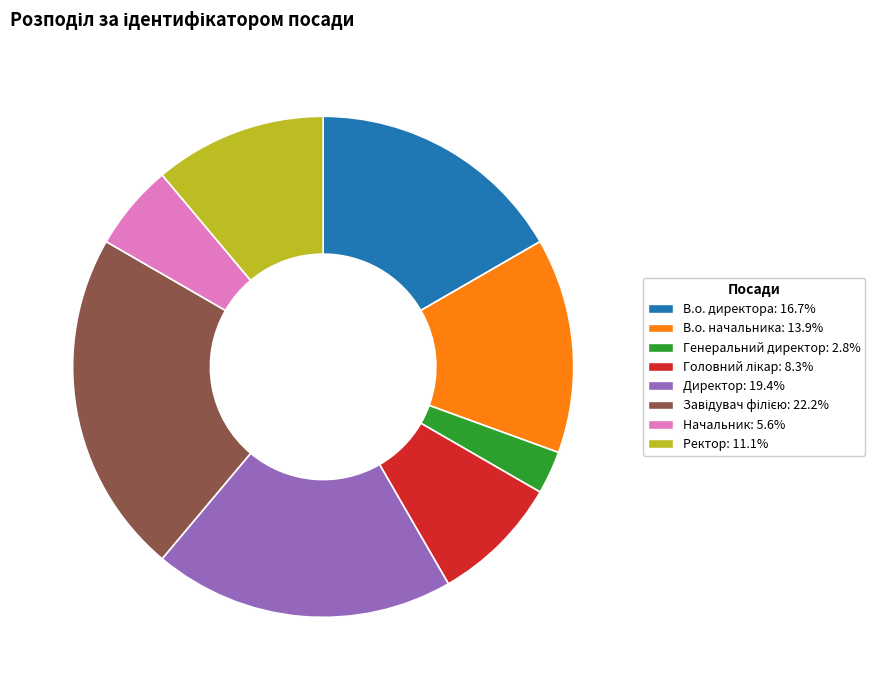

Approximately how many times larger is the value at В.о. директора compared to Начальник?

3.0